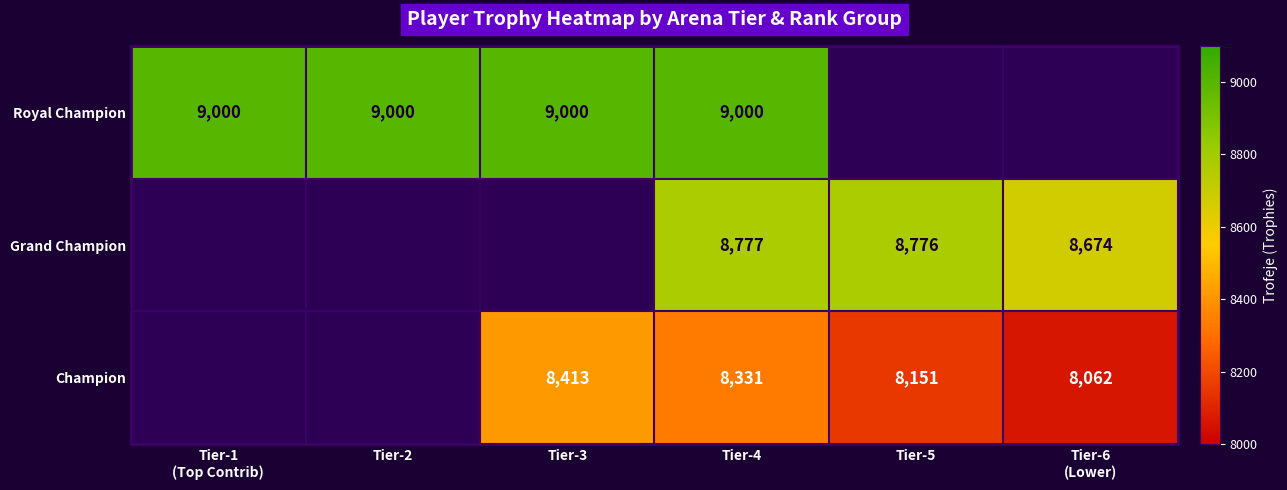

Is it true that Champion equals 14373 at Tier-5?

False